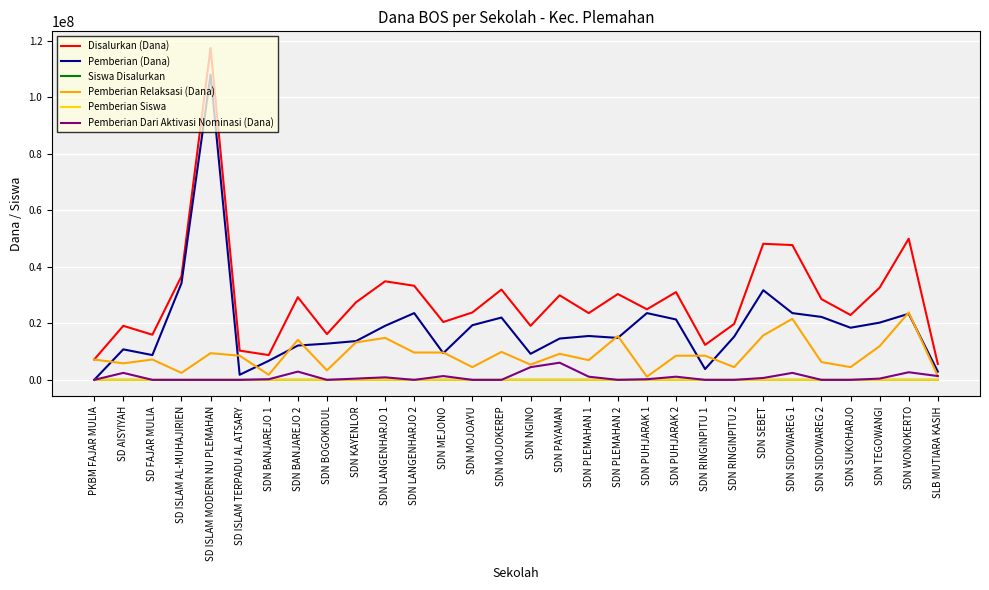

Which series has the largest total across all categories?

Disalurkan (Dana)